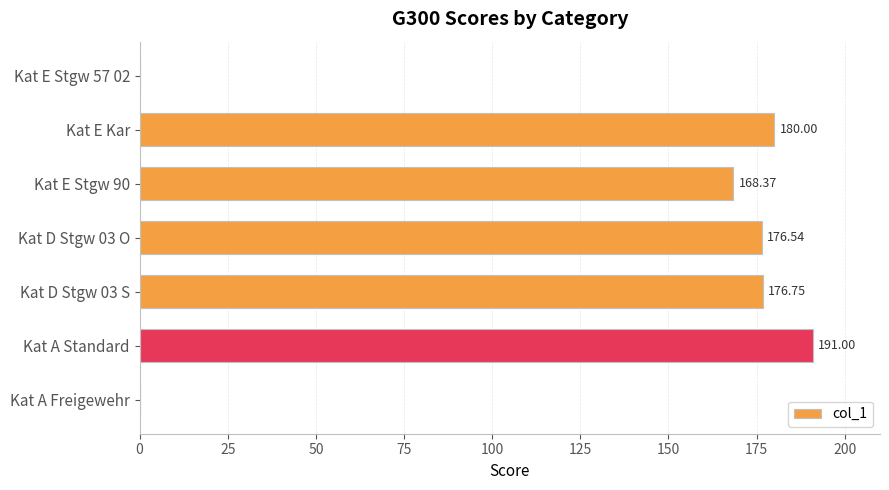

How many positive values are there?

5